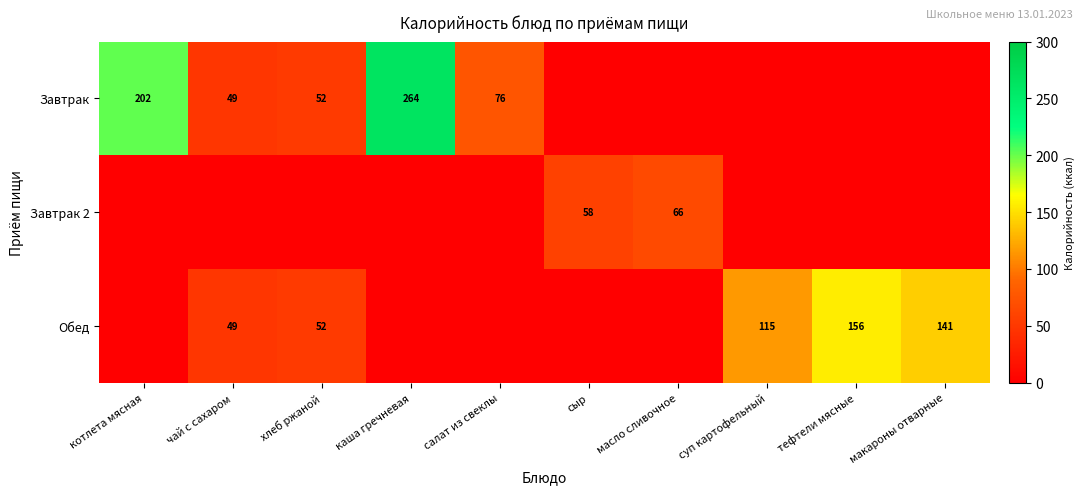

True or false: Обед has a value of 141 at макароны отварные.

True